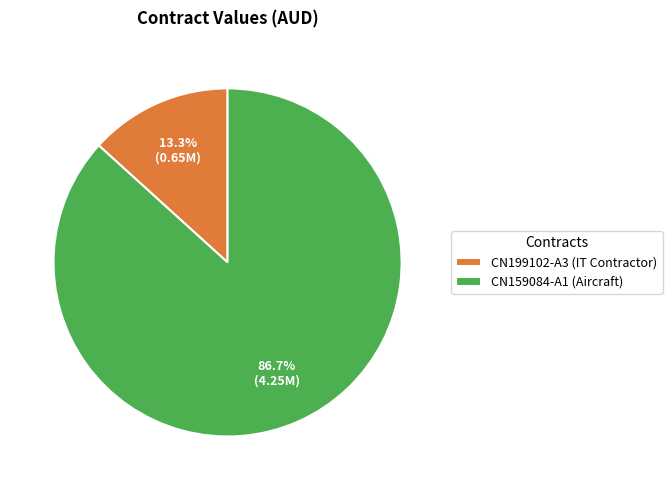

What percentage is the CN199102-A3 (IT Contractor) slice, to the nearest percent?

13%